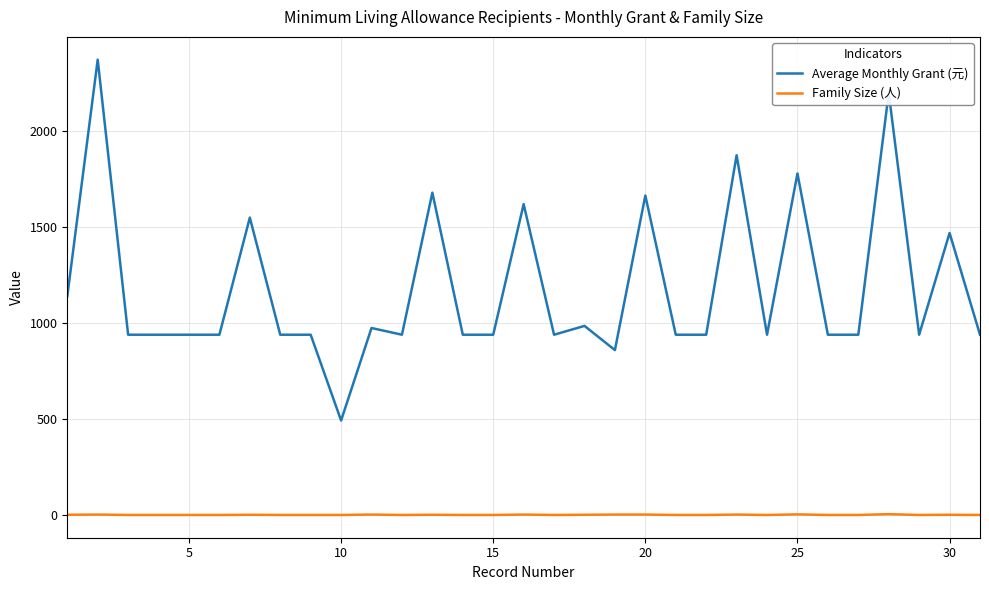

Rank the series by their maximum value, from highest to lowest.

Average Monthly Grant (元), Family Size (人)